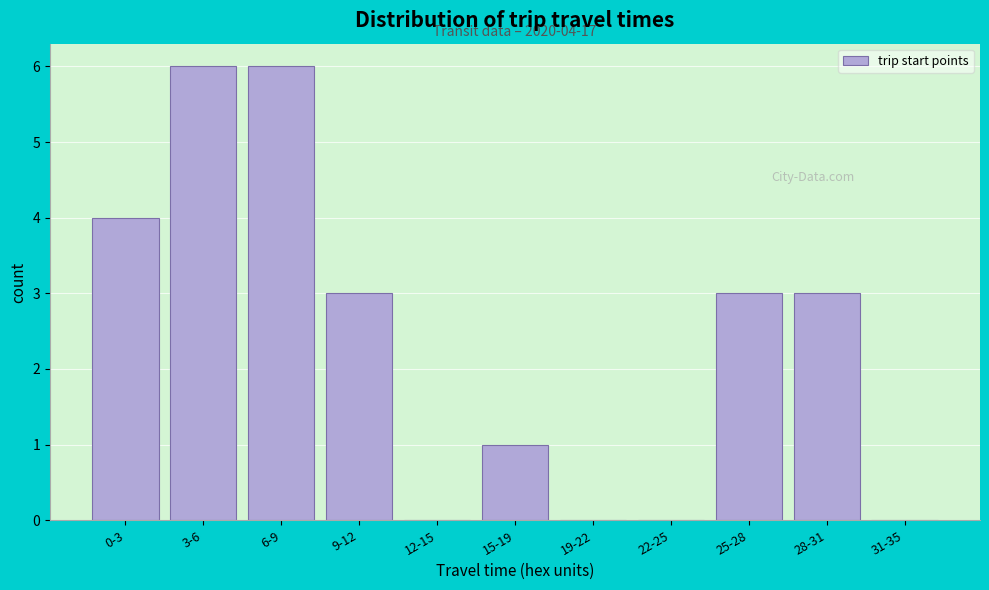

Reading left to right, extract all data points from this chart.

0-3=4	3-6=6	6-9=6	9-12=3	12-15=0	15-19=1	19-22=0	22-25=0	25-28=3	28-31=3	31-35=0